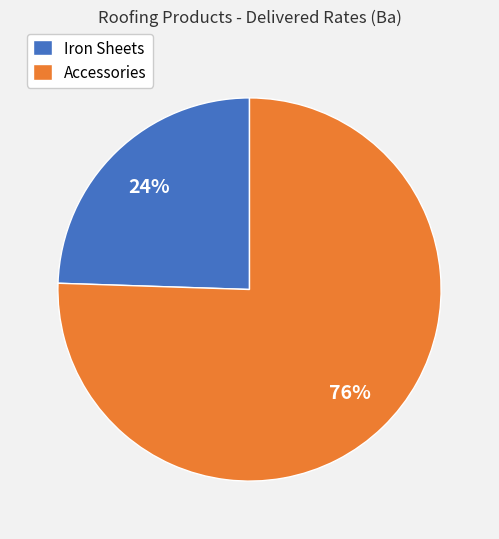

Which category accounts for the majority?

Accessories